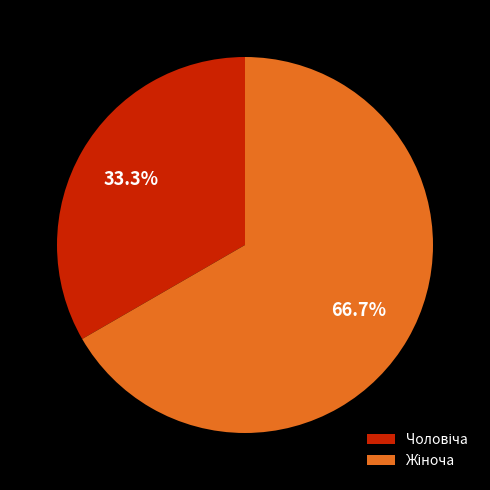

Is there any slice that represents more than half of the pie?

Yes